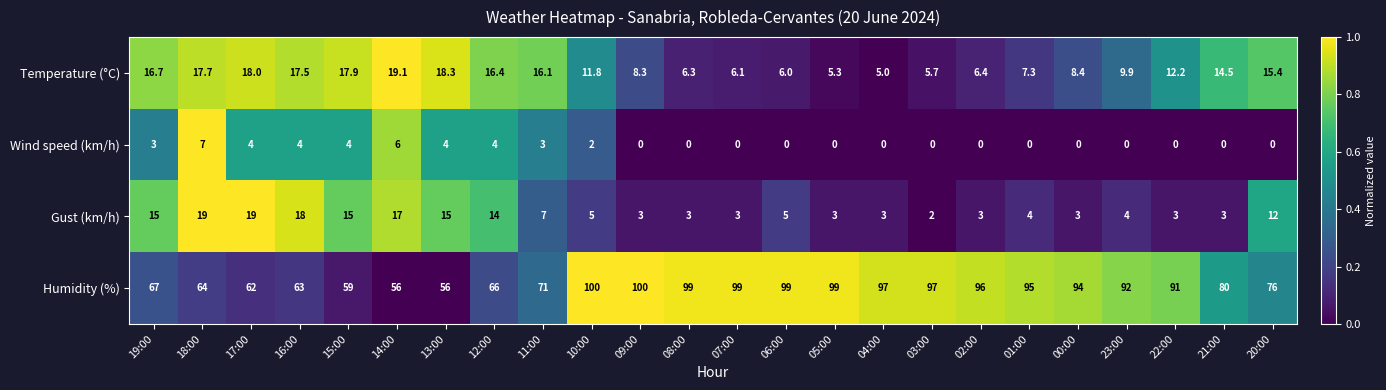

What is the sum of the Humidity (%) values at 12:00 and 00:00?

160.0